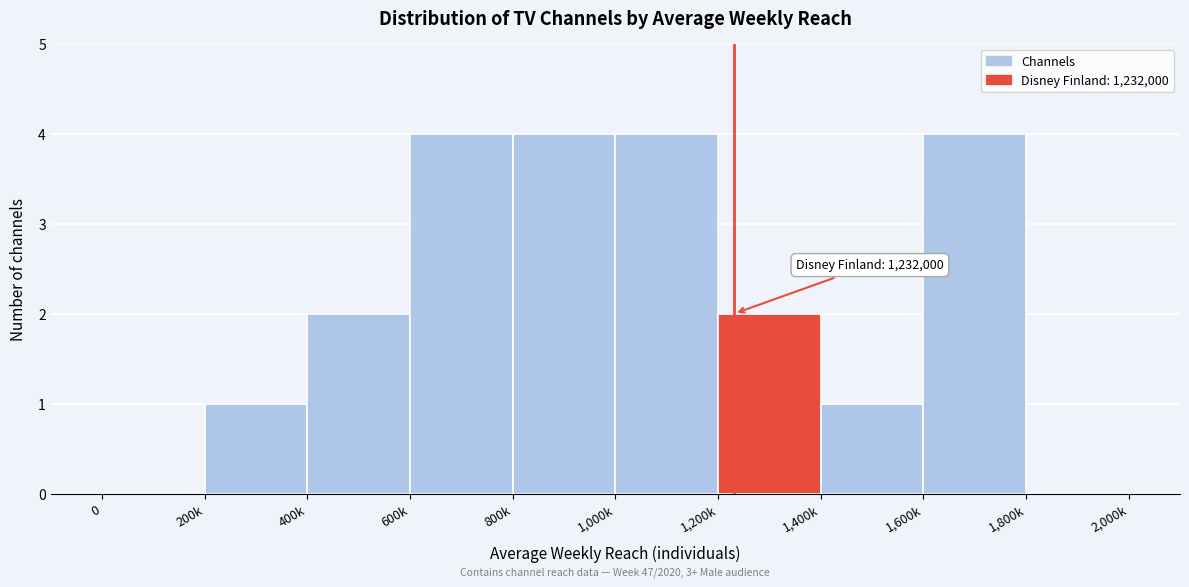

Reading left to right, list all the values displayed in this chart.

0=0	200k=1	400k=2	600k=4	800k=4	1,000k=4	1,200k=2	1,400k=1	1,600k=4	1,800k=0